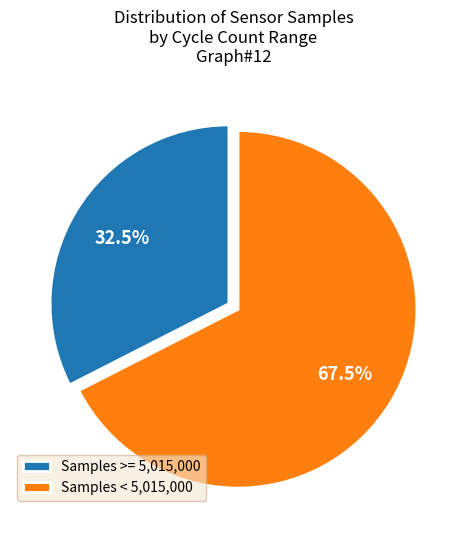

Rank the categories by value from highest to lowest.

Samples < 5,015,000, Samples >= 5,015,000